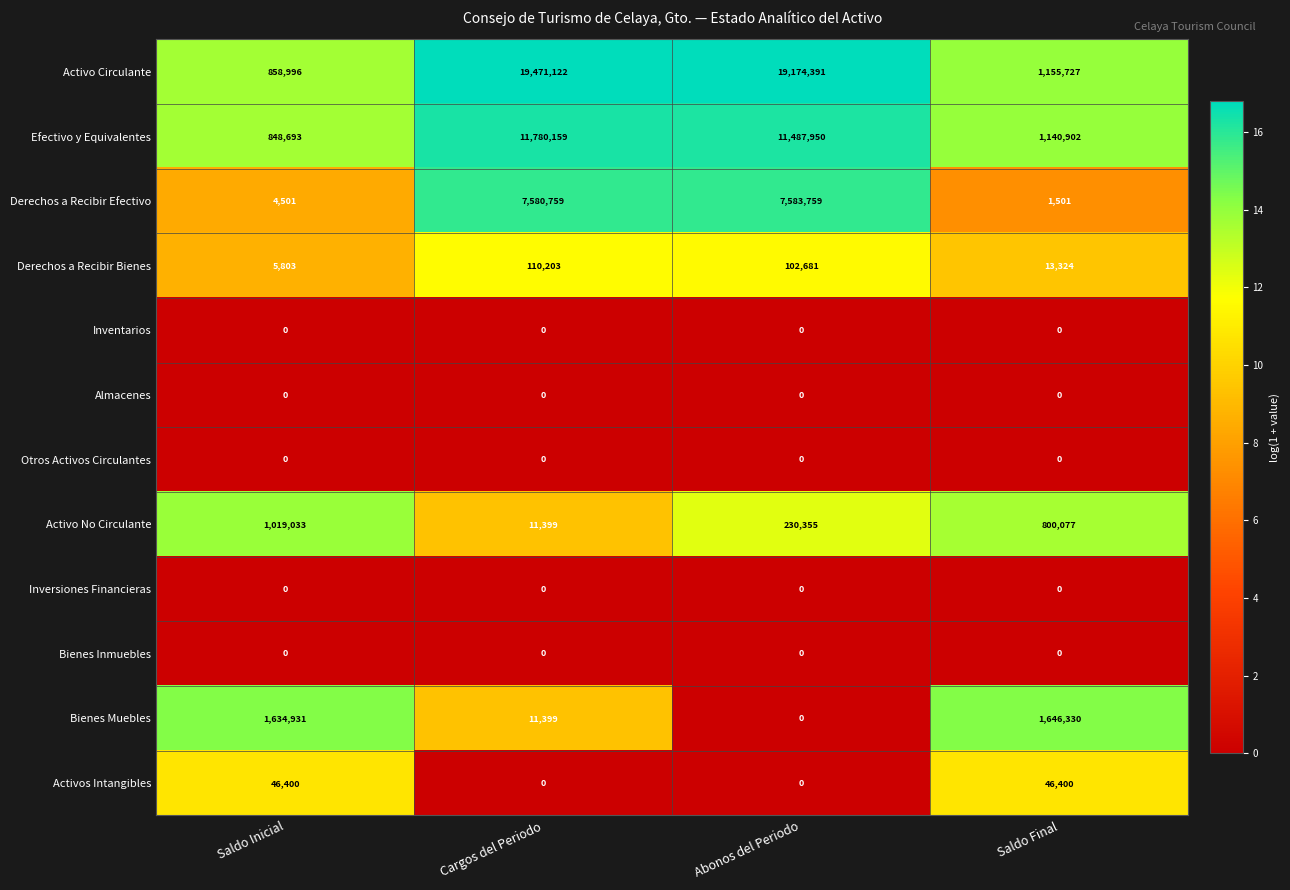

Rank the categories by Derechos a Recibir Efectivo value from lowest to highest.

Saldo Final, Saldo Inicial, Cargos del Periodo, Abonos del Periodo